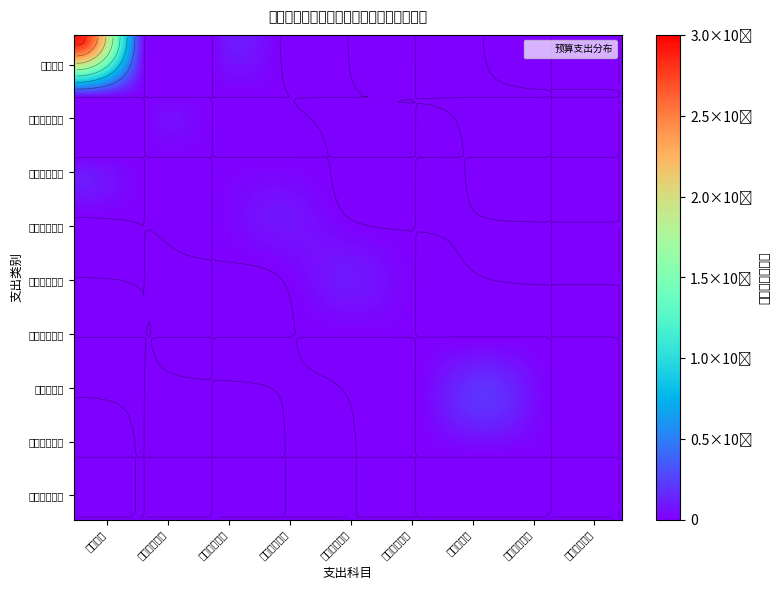

List the series in order of their peak value, lowest first.

其他民族事务支出, 职业年金缴费, 事业单位医疗, 基本养老保险缴费, 住房公积金, 对村民委员会补助, 合计项目支出, 行政运行, 合计基本支出